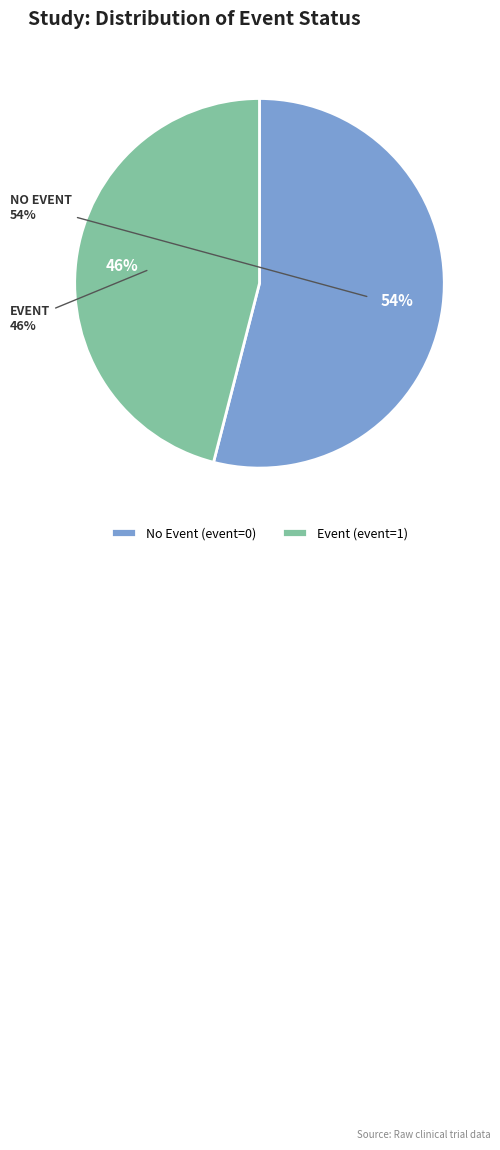

Count the number of slices in the pie.

2